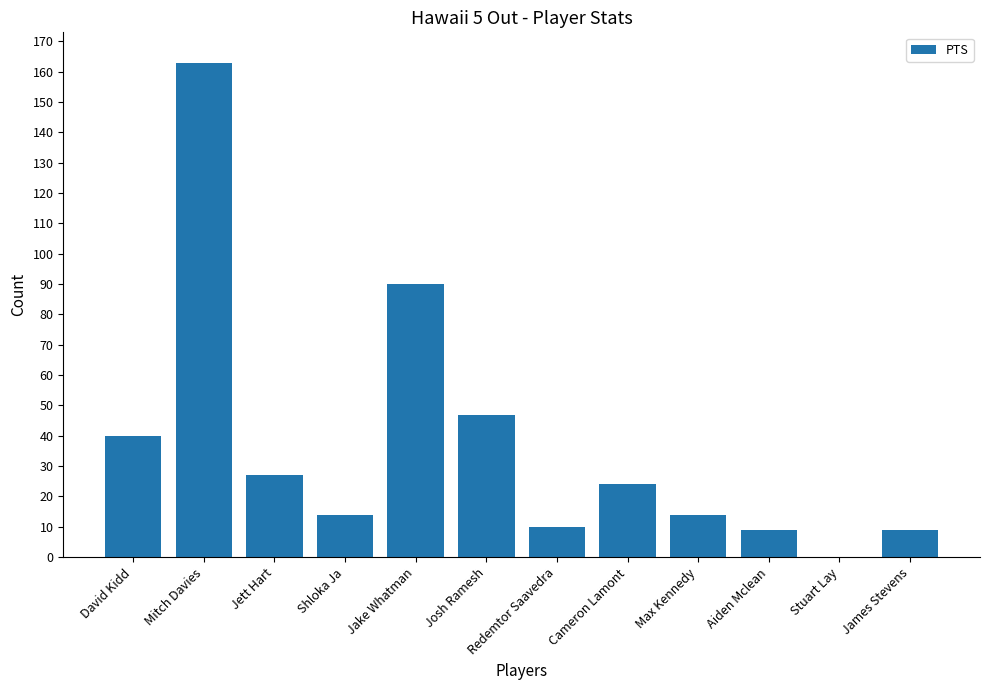

The value at James Stevens is 15. True or false?

False